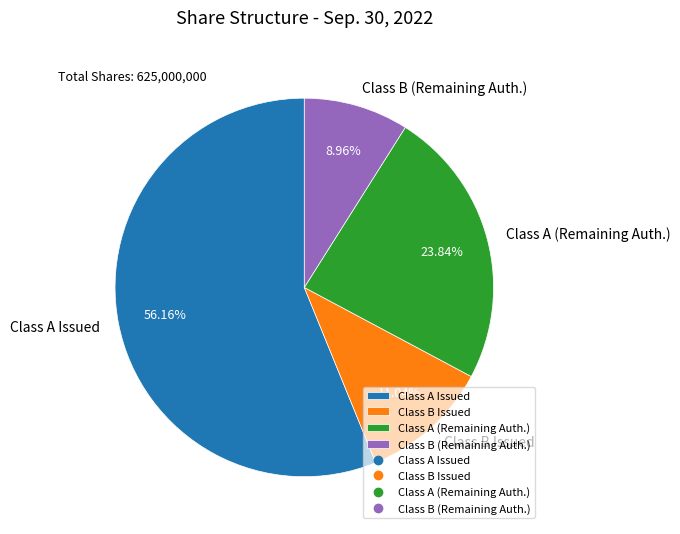

How many slices are in this pie chart?

4